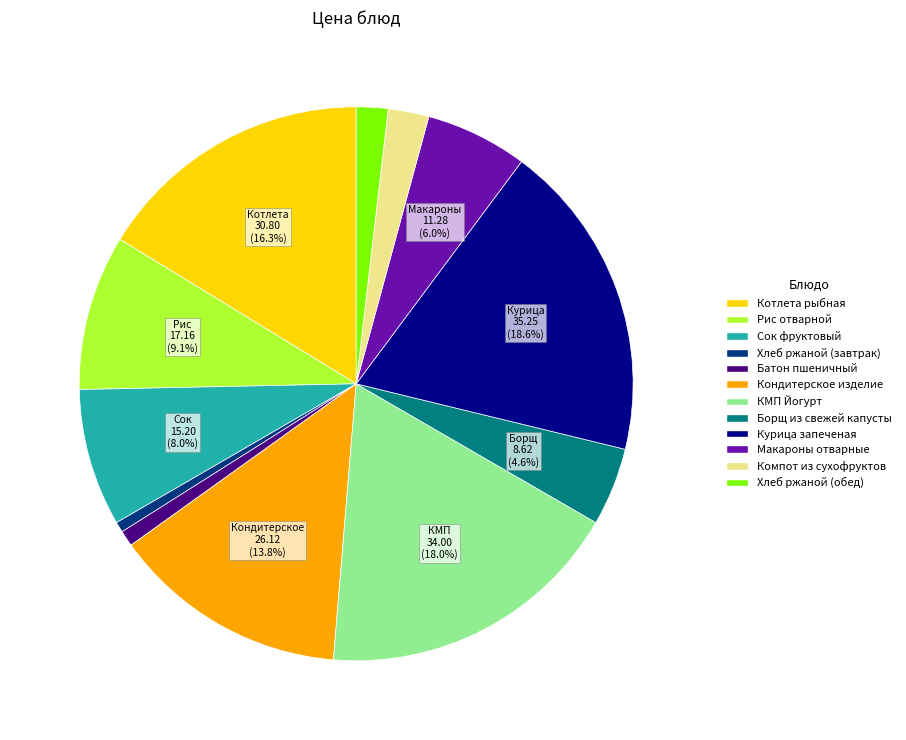

Does any single category account for the majority?

No